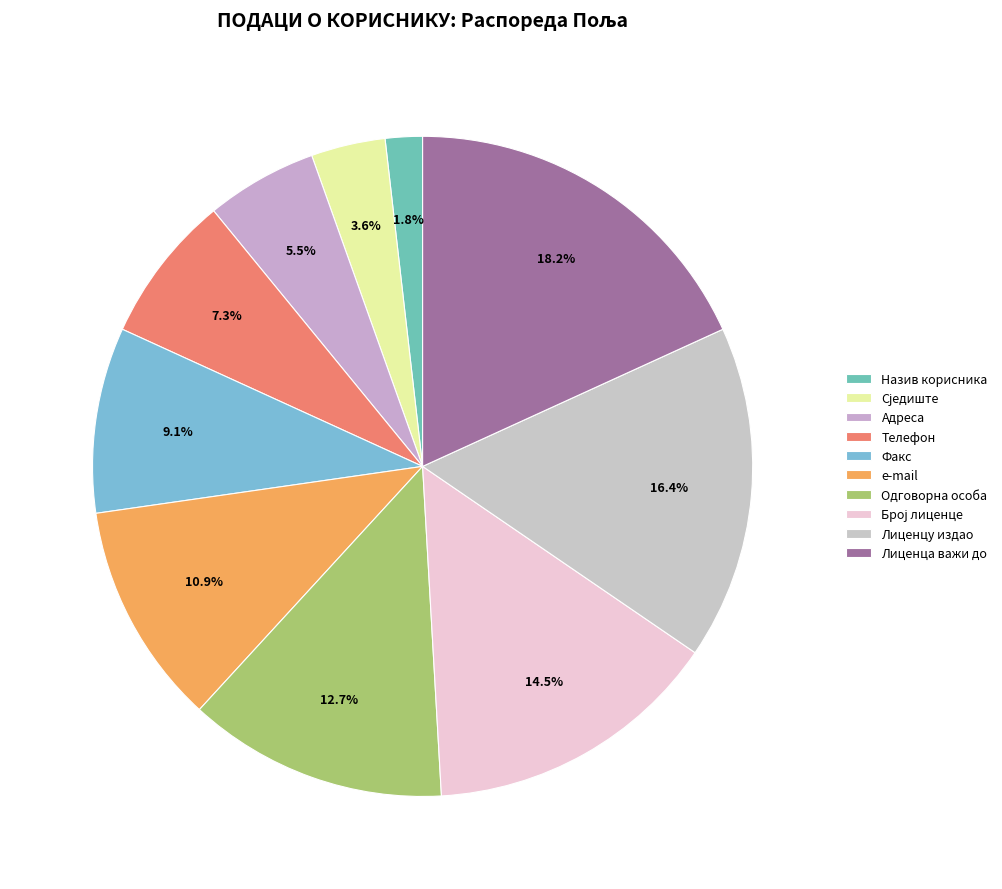

How many slices are in this pie chart?

10